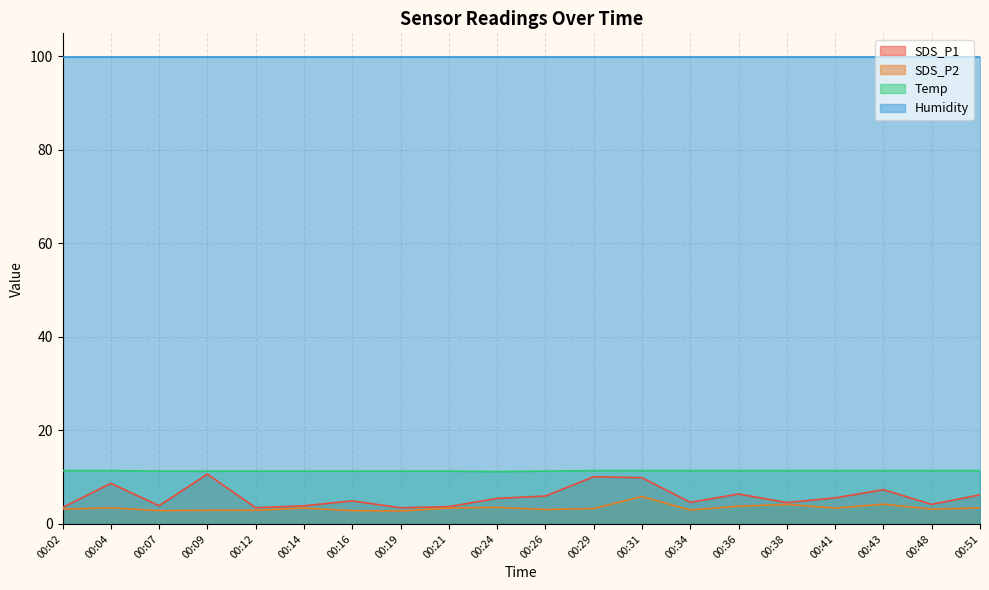

True or false: Temp and SDS_P2 intersect in this chart.

False